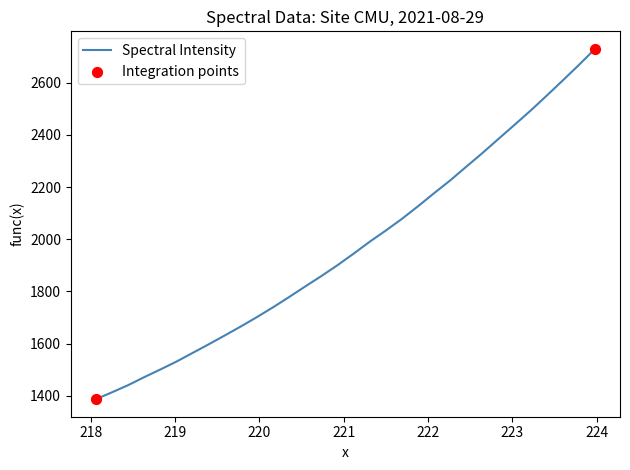

What is the difference between the maximum and minimum values?

1343.4